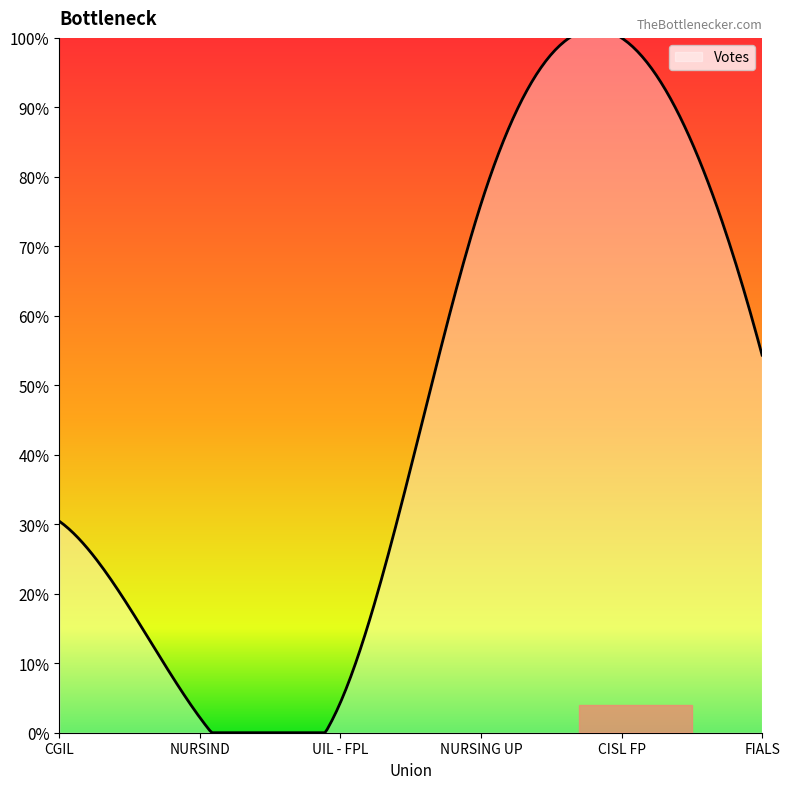

How many data points are less than 25?

3